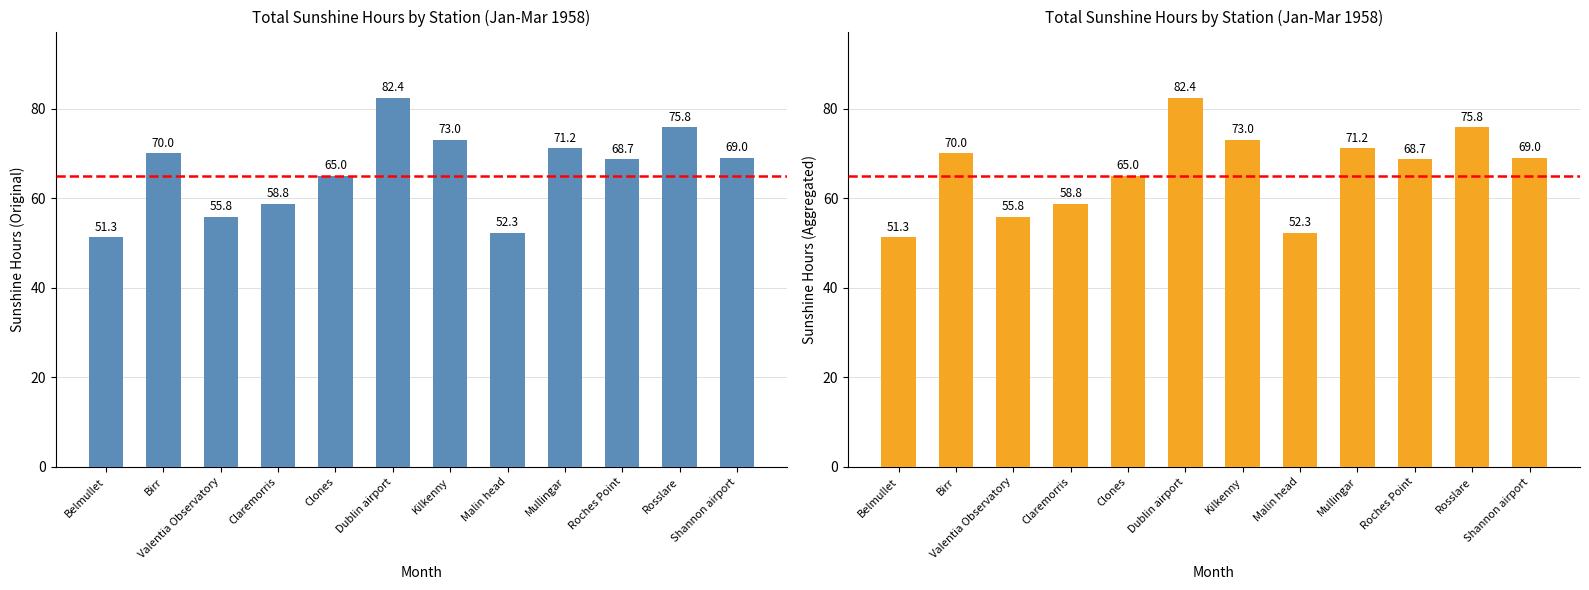

What is the change in value from Belmullet to Dublin airport?

+31.1